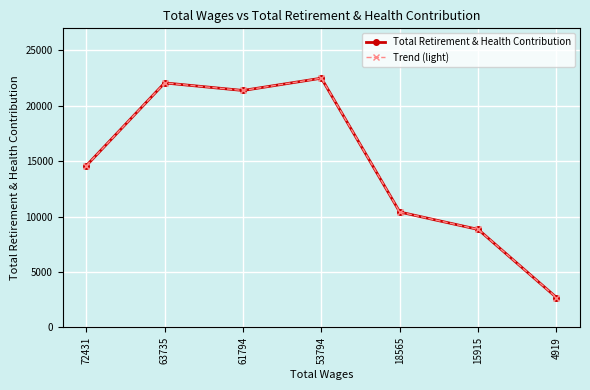

True or false: Total Retirement & Health Contribution and Trend (light) intersect in this chart.

False